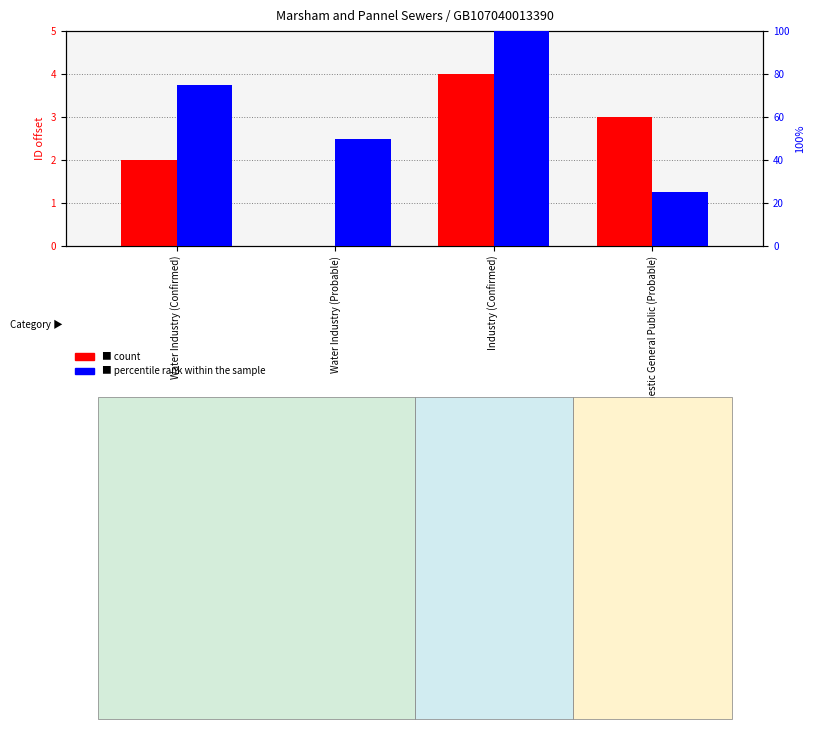

What is the sum of all percentile rank within the sample values?

250